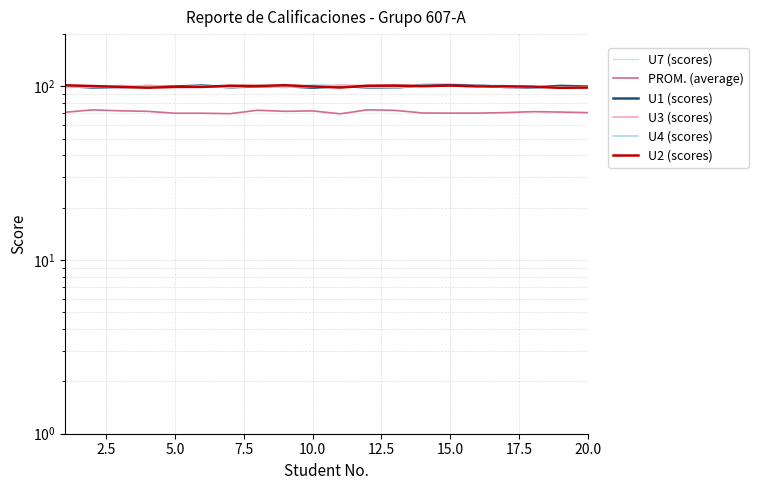

Where is U4 (scores) nearest to the value 99?

2.5